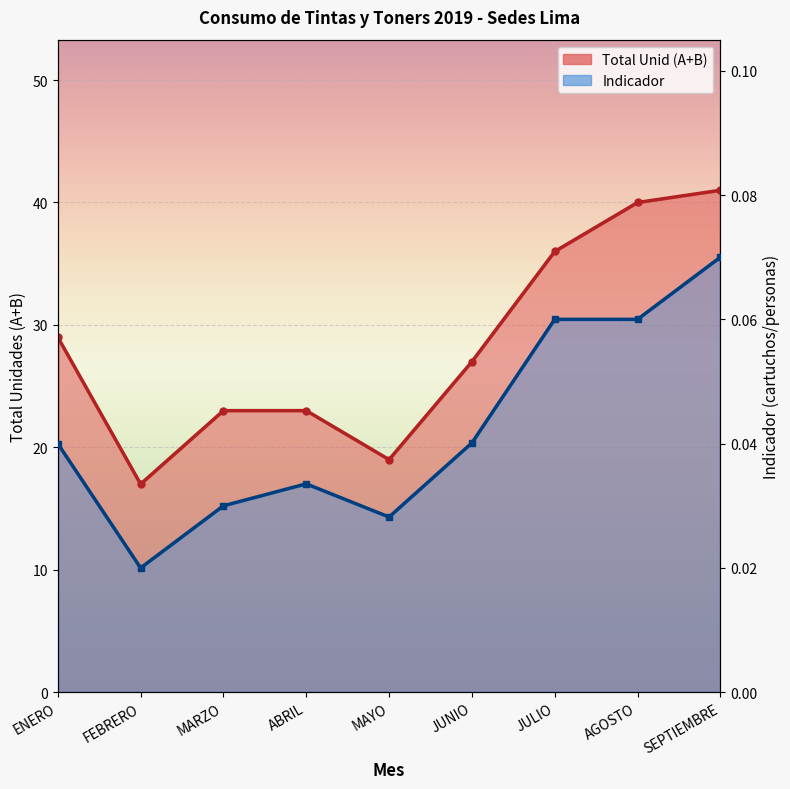

What is the difference between the maximum and minimum values in the Total Unid (A+B) series?

24.0